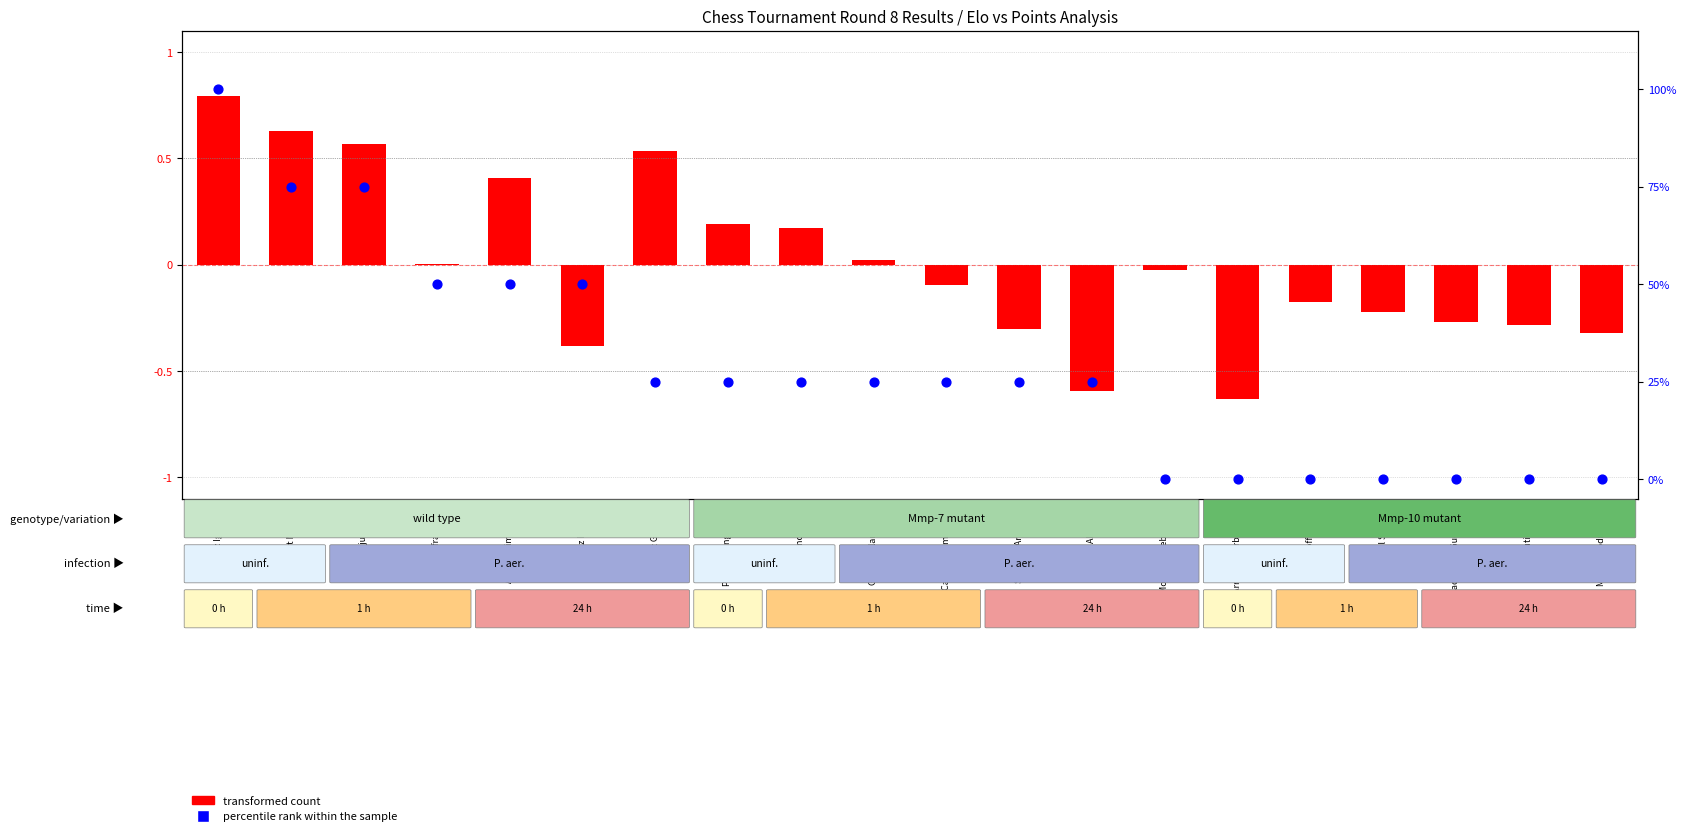

Which series reaches the maximum Y coordinate?

percentile rank within the sample